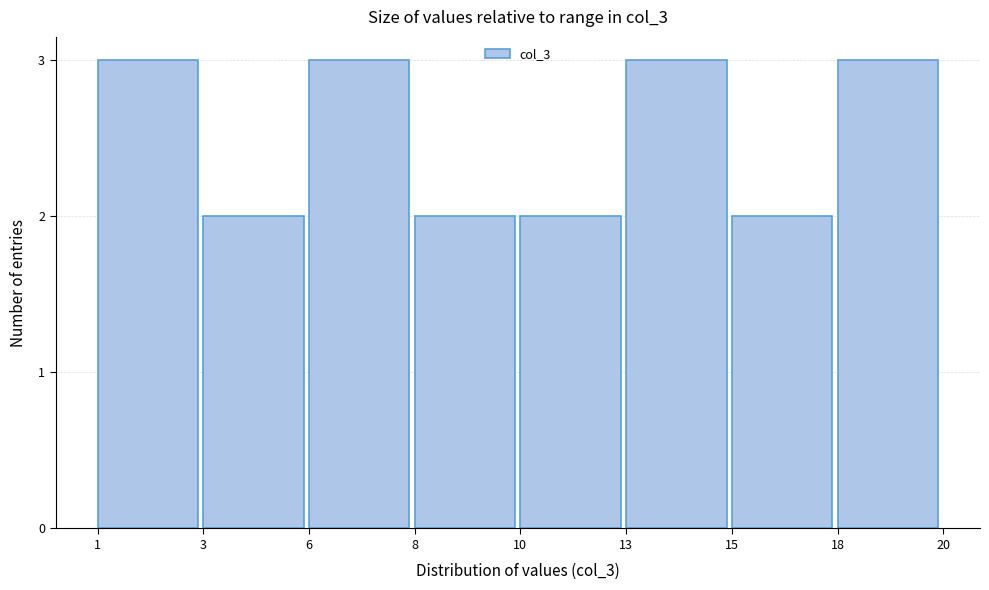

Reading left to right, list all the values displayed in this chart.

3	2	3	2	2	3	2	3